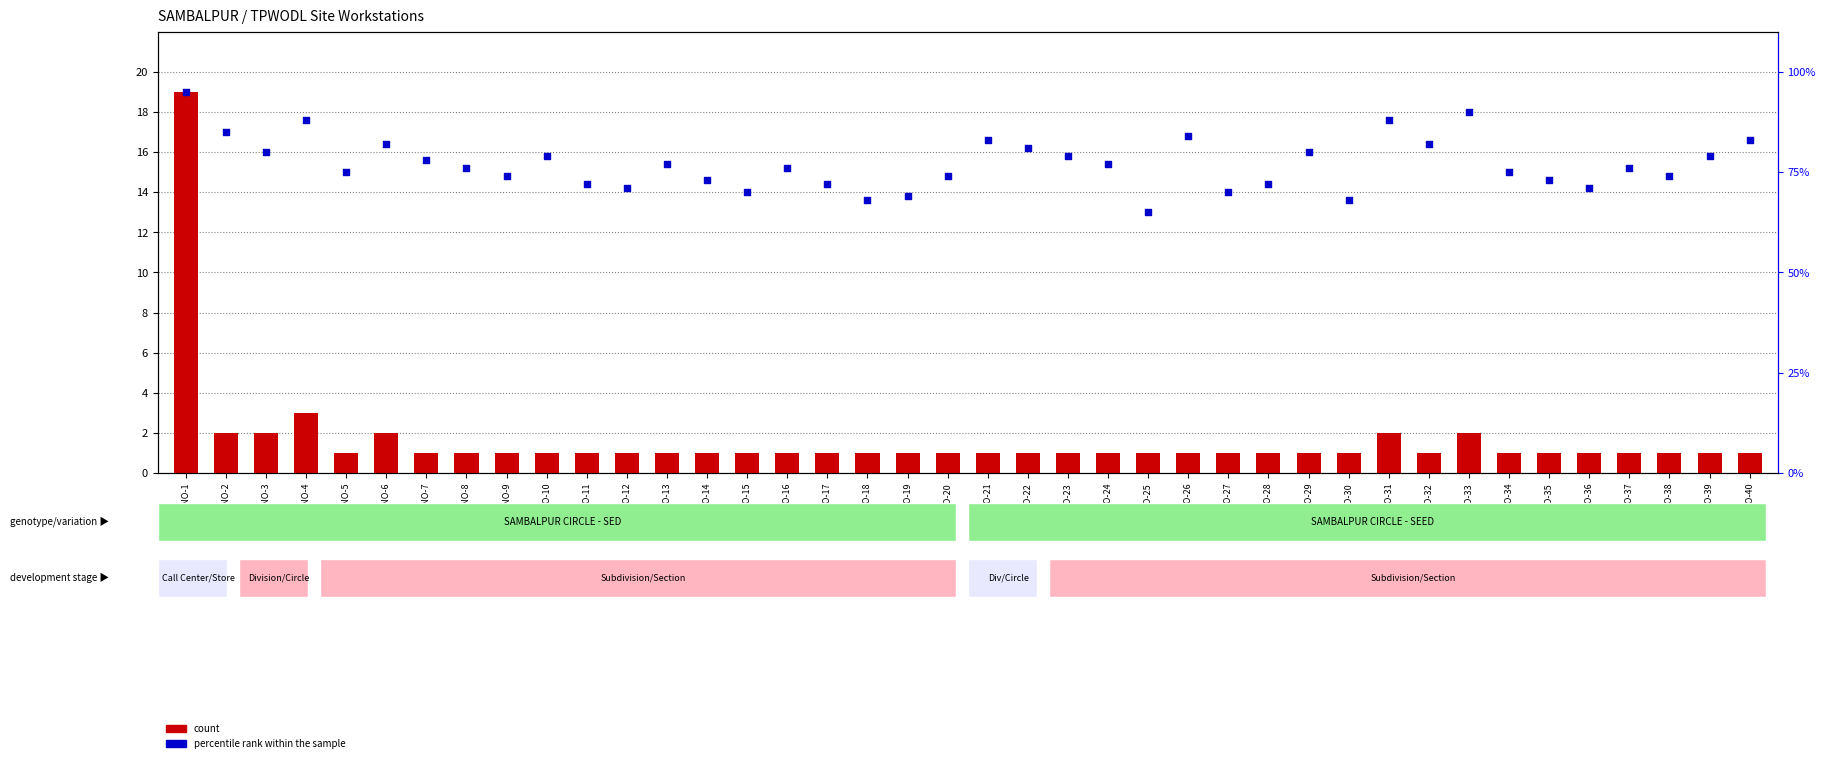

What are all the series names shown in the legend?

count, percentile rank within the sample